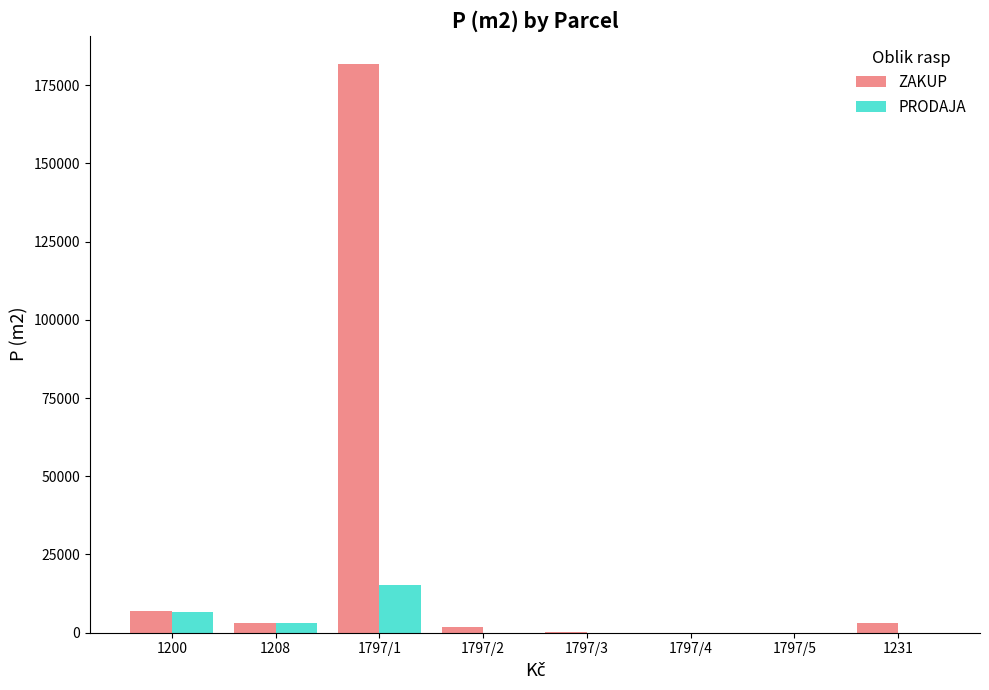

What is the sum of all ZAKUP values?

197196